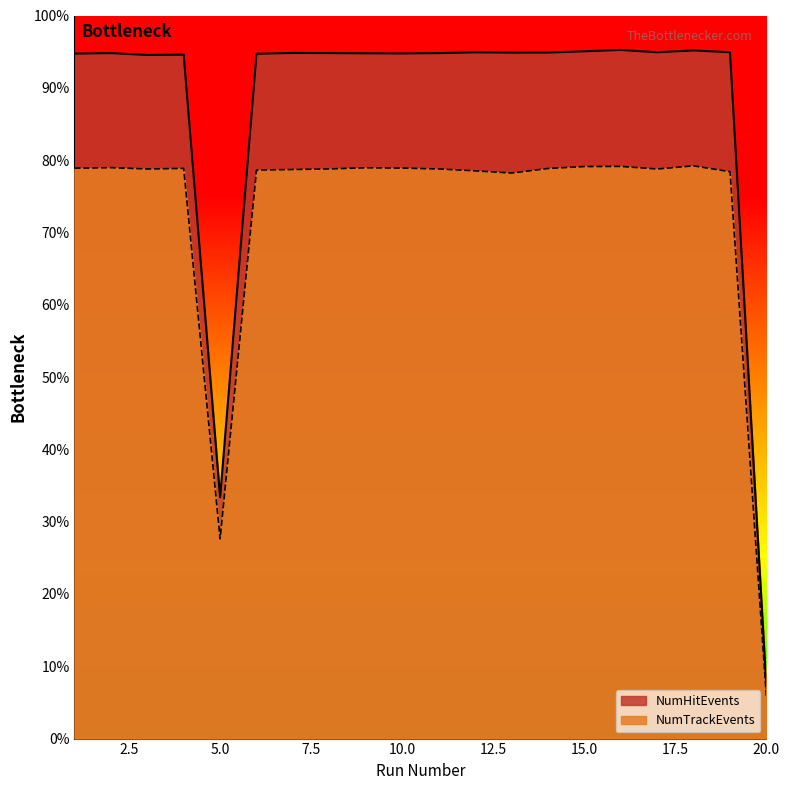

Reading left to right, transcribe all the data shown in this chart.

NumHitEvents: 43138	43169	43053	43073	15196	43128	43180	43169	43156	43148	43168	43218	43200	43203	43284	43368	43222	43339	43222	3183
NumTrackEvents: 35921	35955	35872	35907	12575	35804	35837	35875	35948	35928	35871	35755	35616	35901	36024	36034	35870	36068	35699	2579